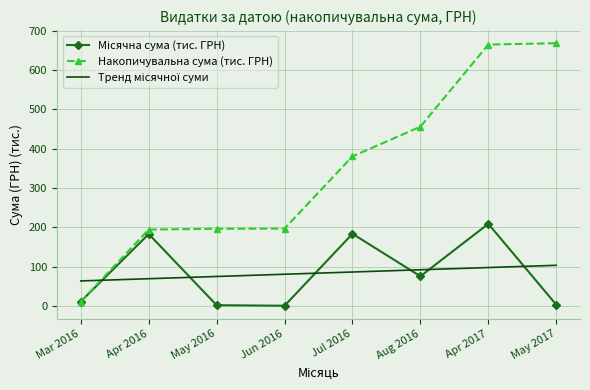

Which category has the lowest value in the Накопичувальна сума (тис. ГРН) series?

Mar 2016